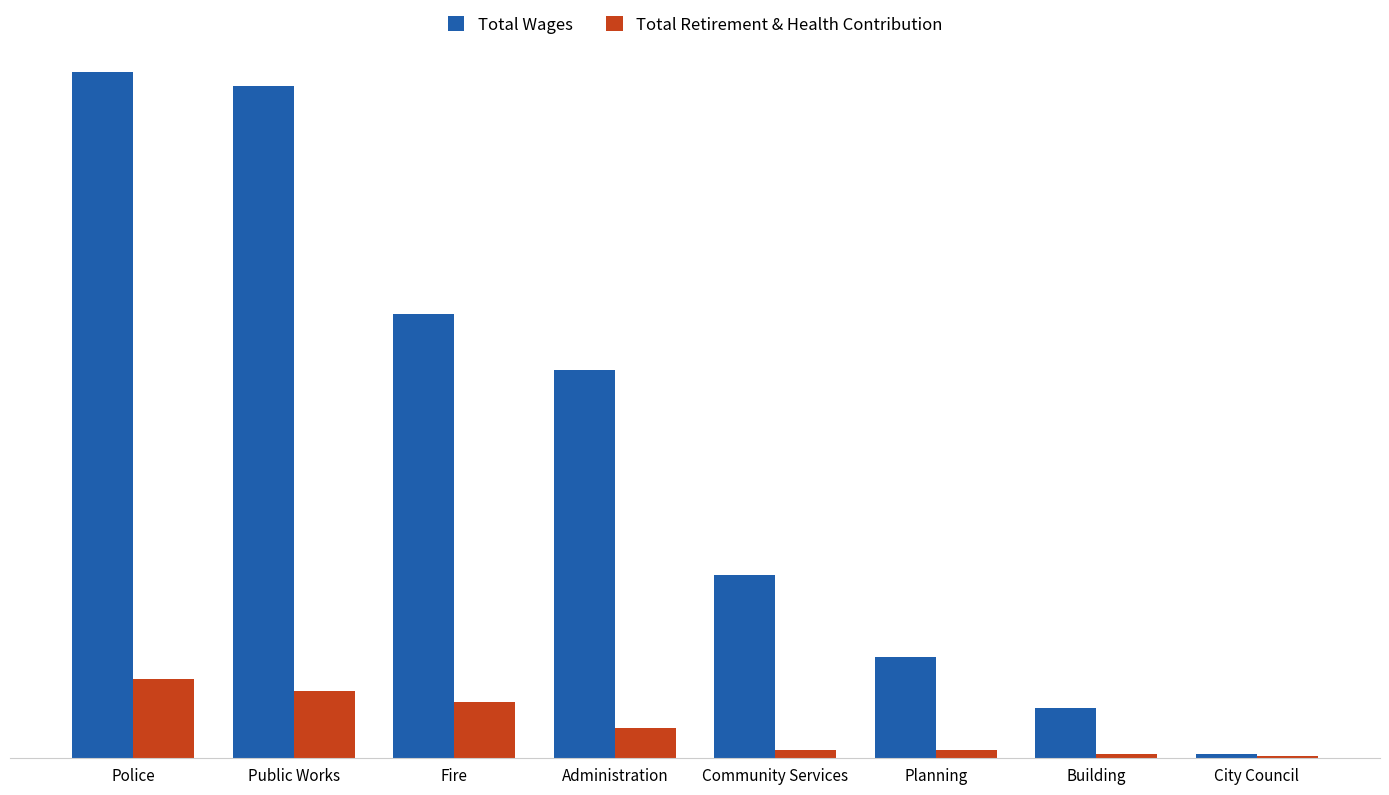

What are all the series names shown in the legend?

Total Wages, Total Retirement & Health Contribution